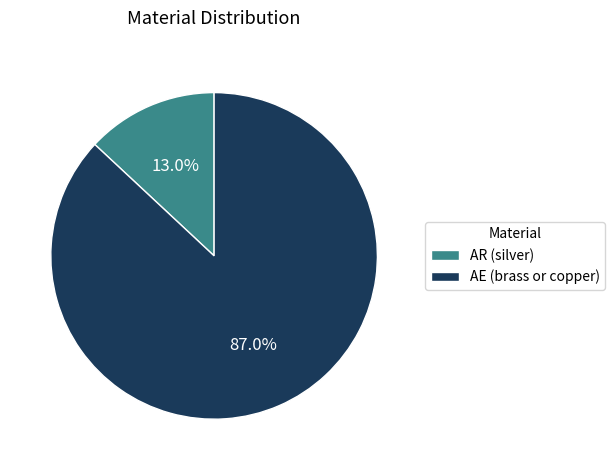

How many segments does this pie chart have?

2